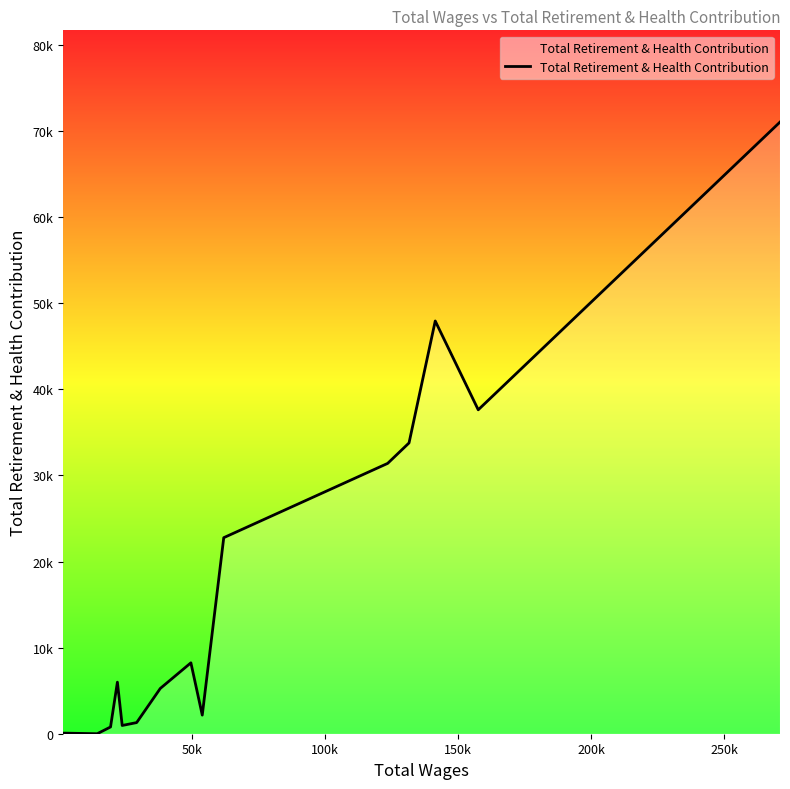

Is this an area chart (filled region under the line)?

Yes